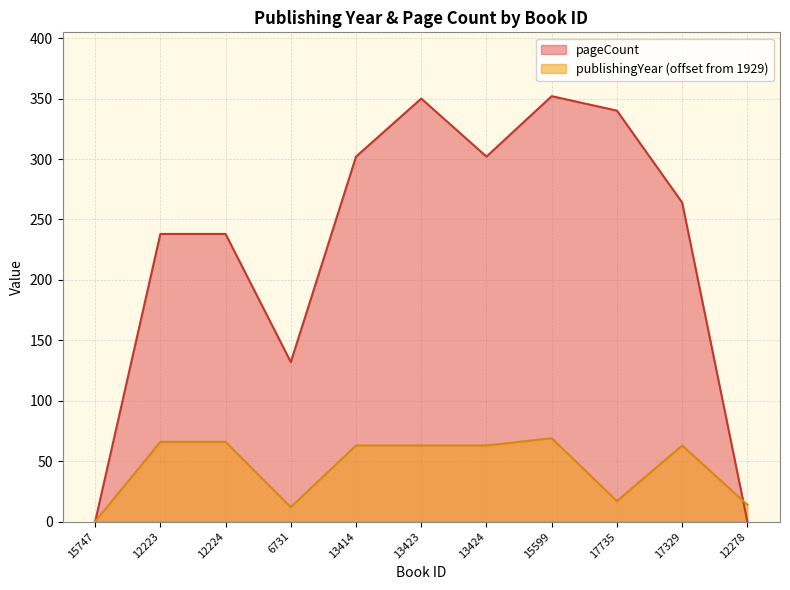

Where do pageCount and publishingYear first cross each other?

17329 and 12278